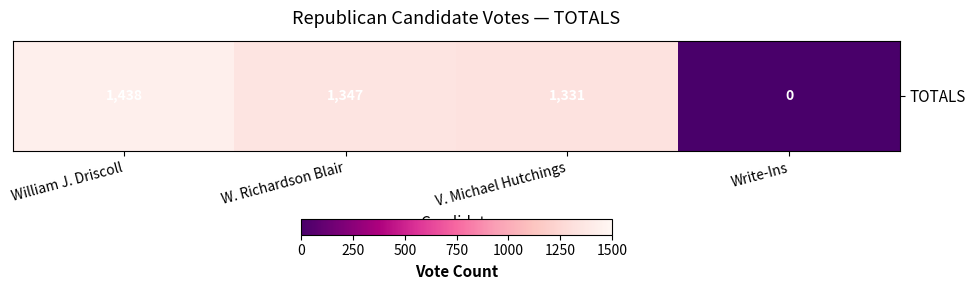

How many values exceed 1347?

1